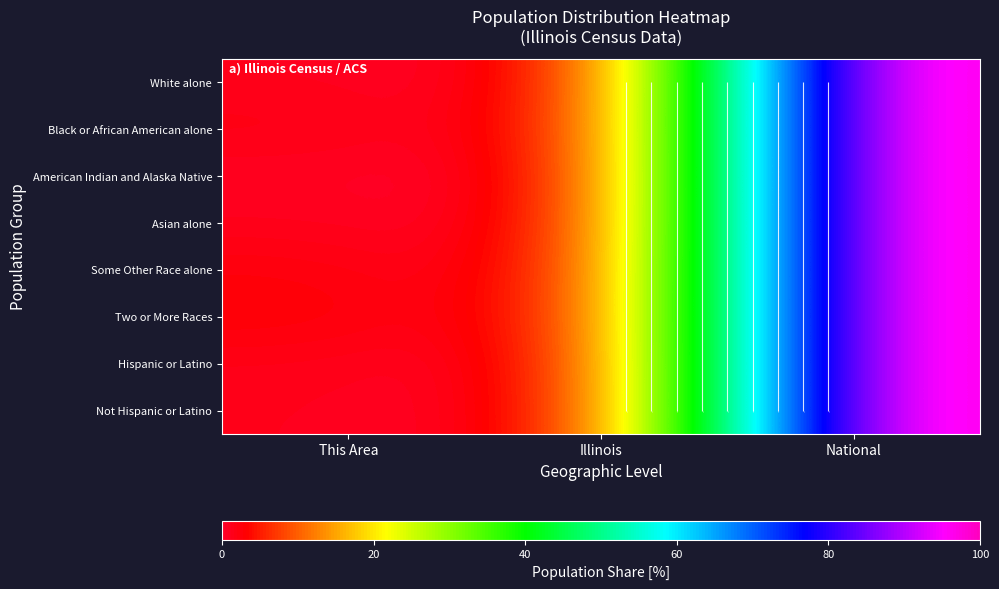

What value does the Black or African American alone series have at National?

100.0